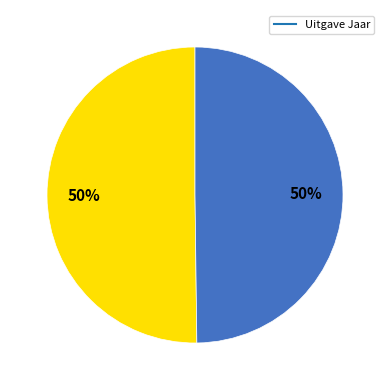

How many segments does this pie chart have?

2